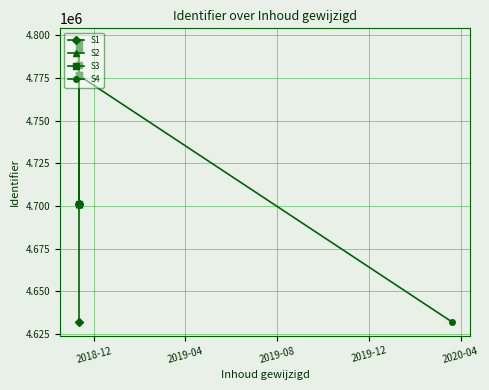

What is the approximate value at 2018-11-10, to the nearest 50?

4701400